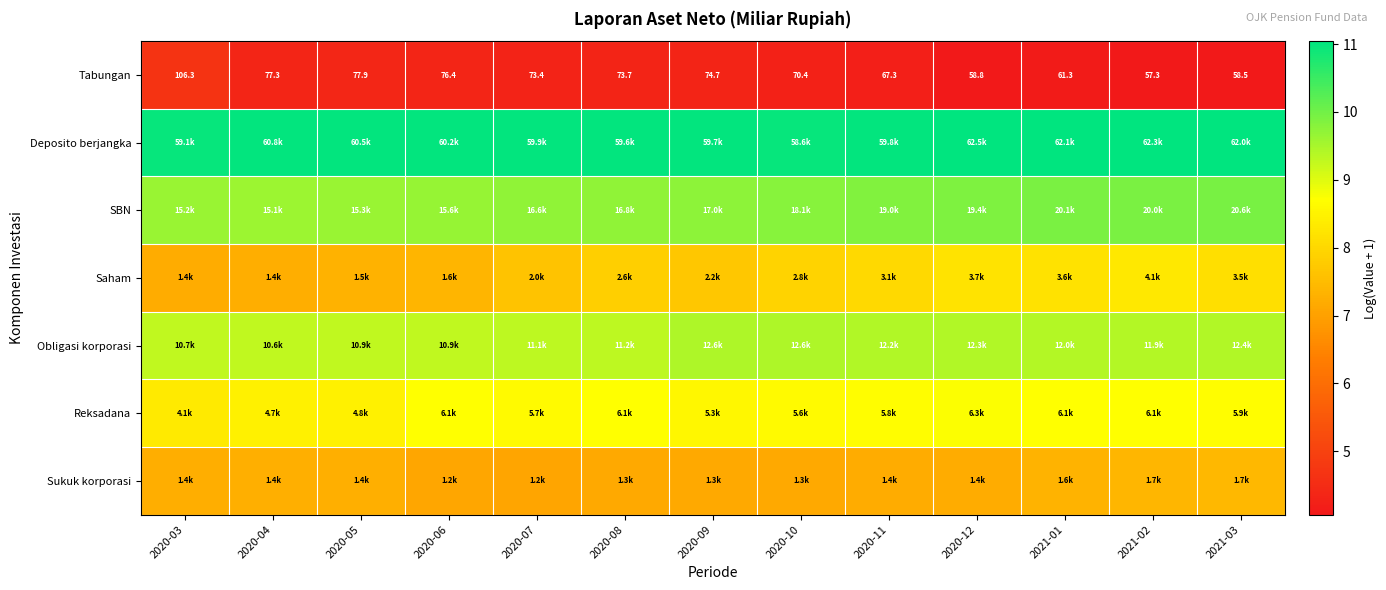

What is the smallest value displayed?

4.1